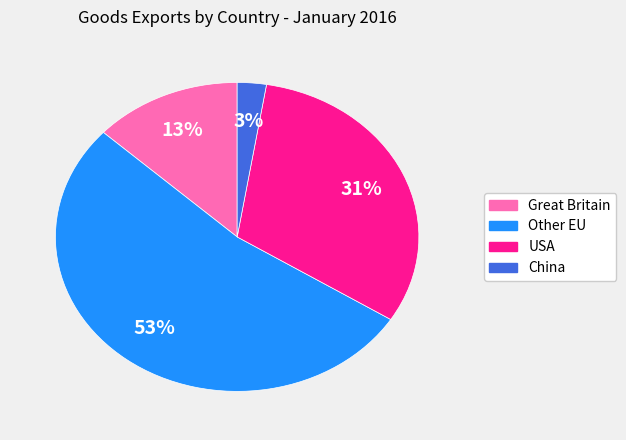

Which category has the smallest portion of the pie?

China